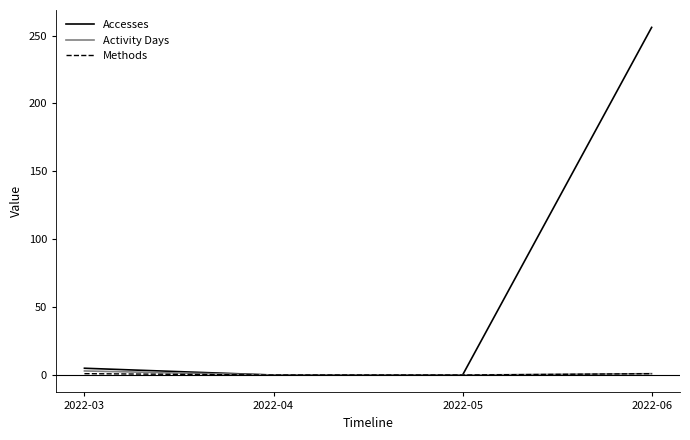

What is the approximate value of Methods at 2022-03?

1